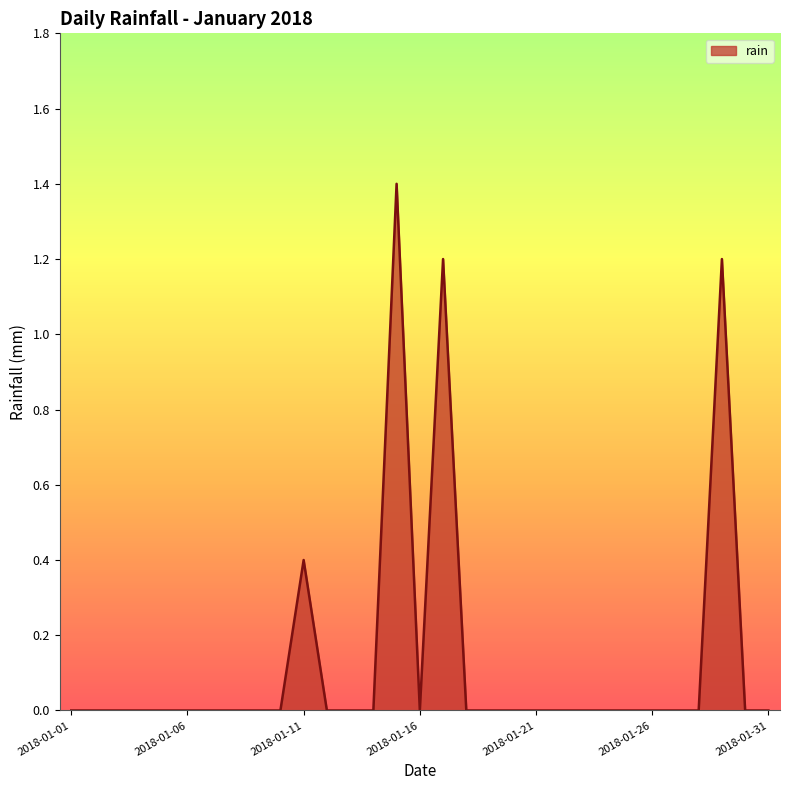

What is the greatest value displayed?

1.4